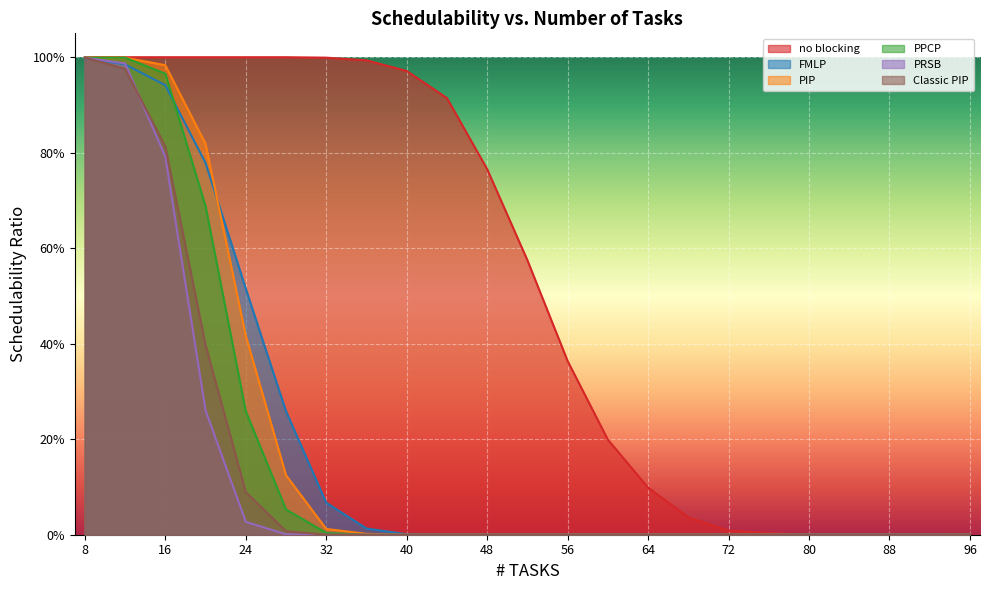

True or false: no blocking has more than 1 interior local peaks.

False